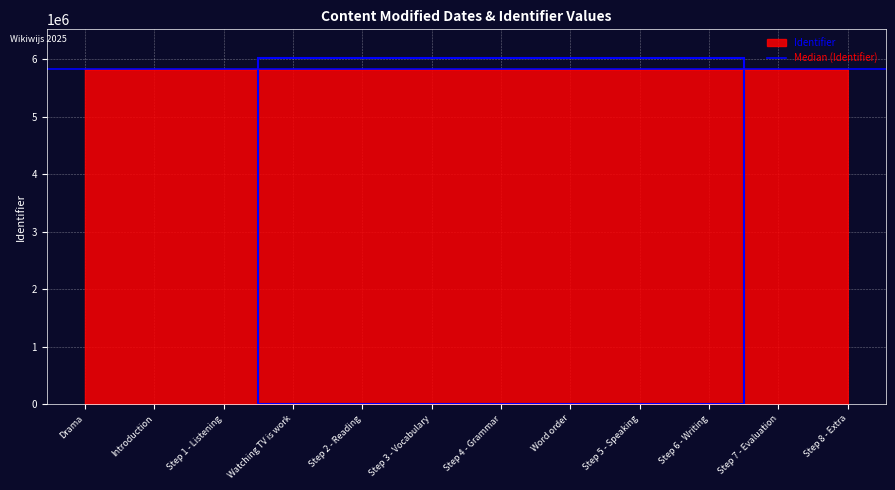

At which category does the chart reach its peak across all series?

Step 8 - Extra